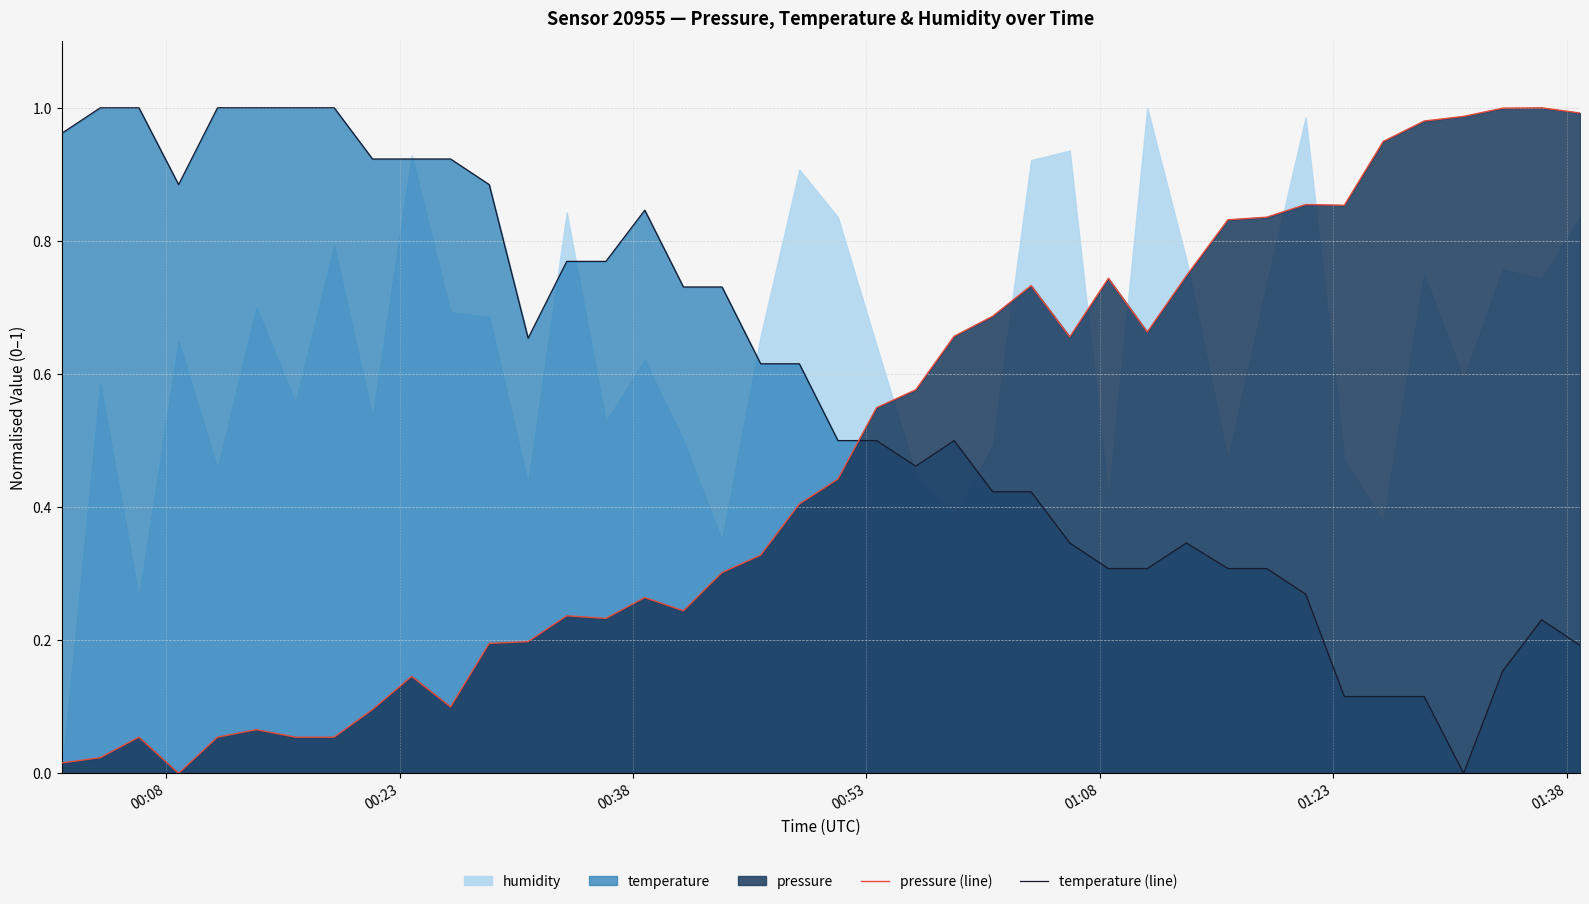

How many intersections are there between temperature (line) and pressure (line)?

1